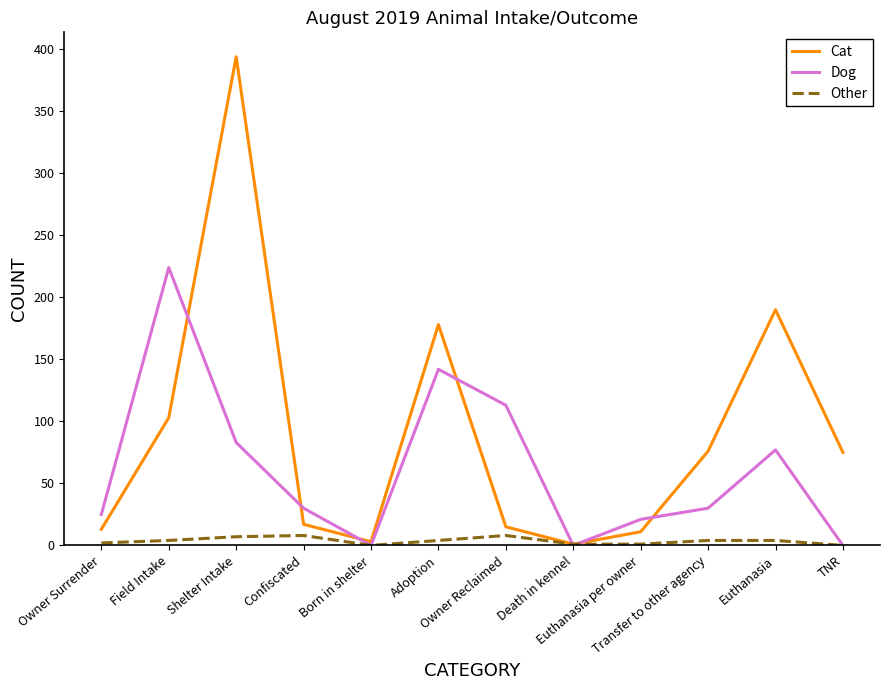

True or false: Cat has a value of 160 at Field Intake.

False